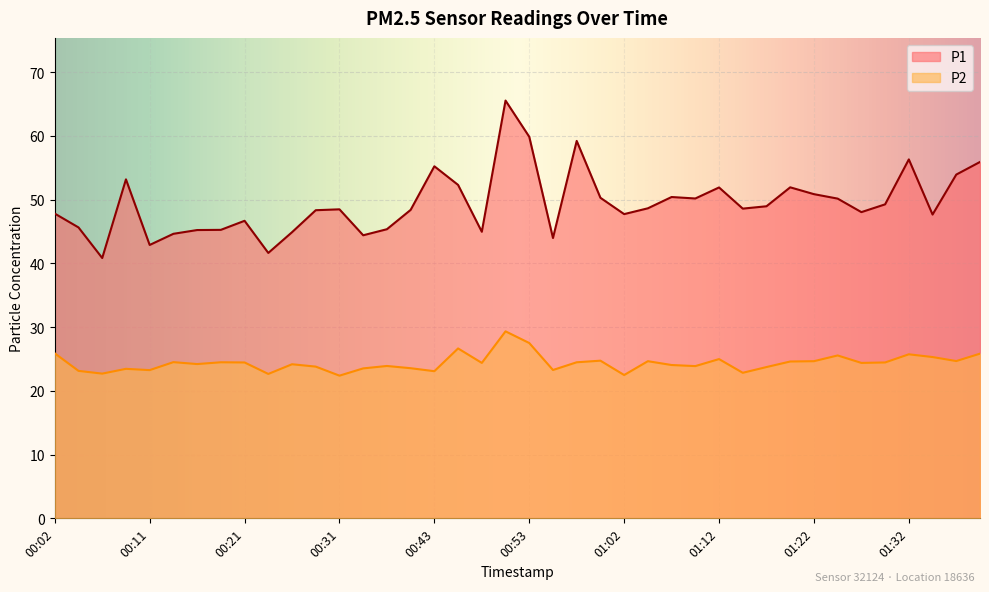

Which label corresponds to the smallest value in the chart?

00:31